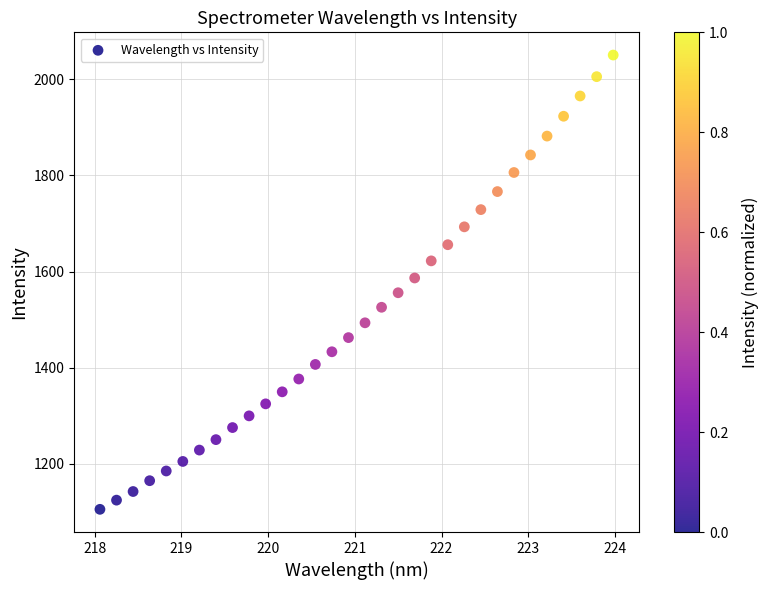

What is the range of Y values (max minus min)?

945.0